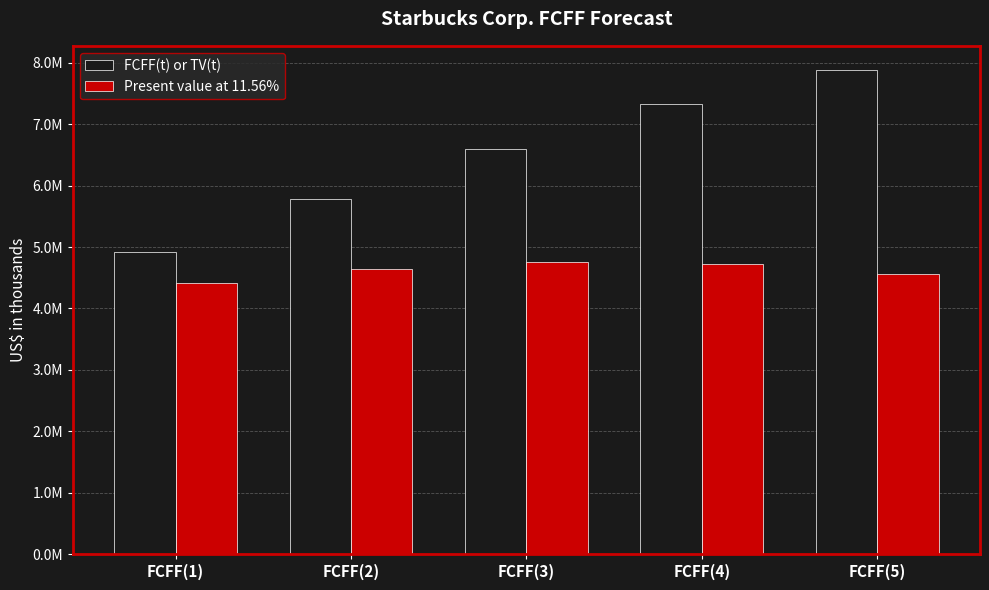

Which series changed the most between FCFF(1) and FCFF(2)?

FCFF(t) or TV(t)